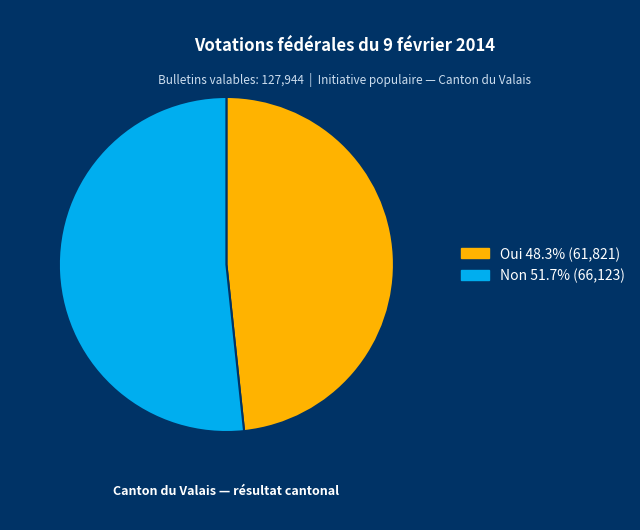

Do Non and Oui together represent more than half of the pie?

Yes